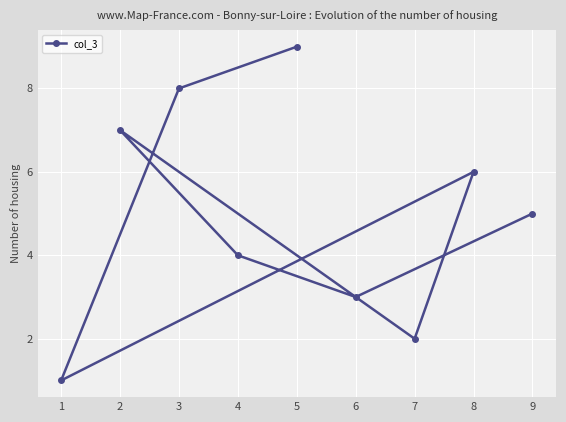

How many lines are shown in the chart?

1